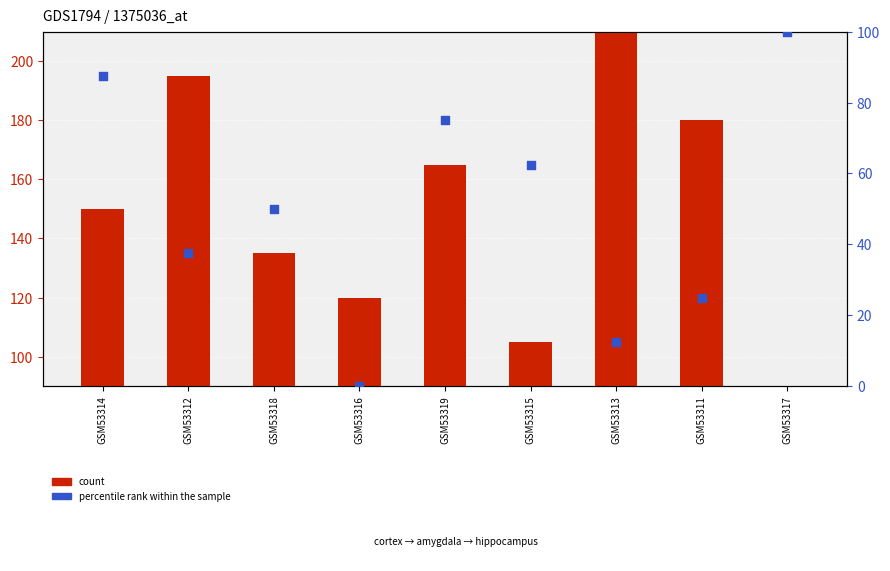

Is the value of count at GSM53312 greater than the value of percentile rank within the sample at GSM53314?

Yes